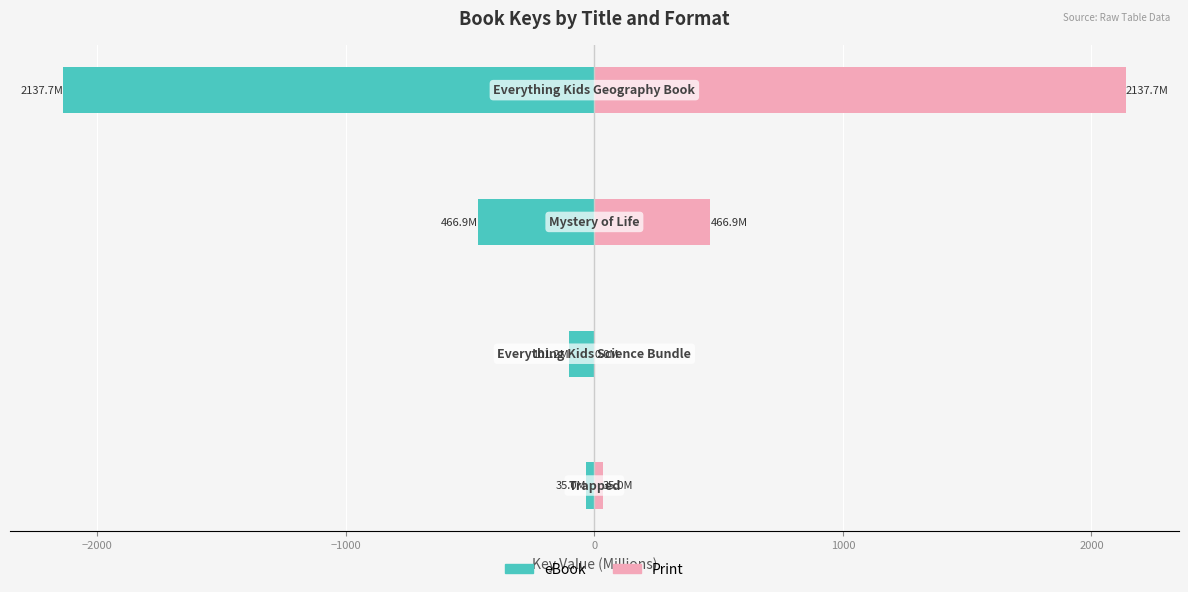

What is the value of the Print bar at the 3rd from the left?

466.9